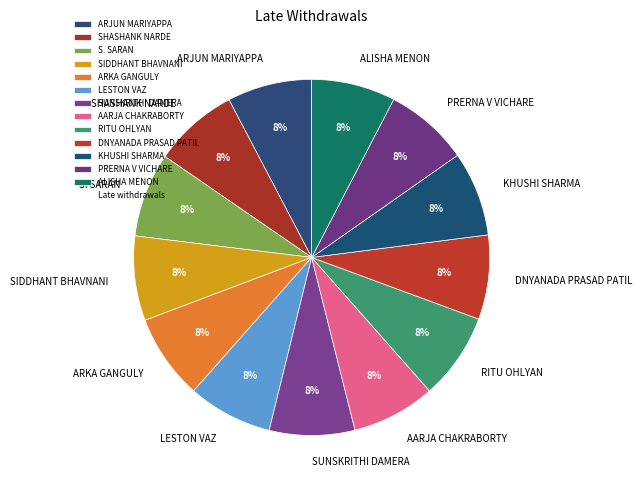

Combined, do PRERNA V VICHARE and SUNSKRITHI DAMERA account for over 50%?

No